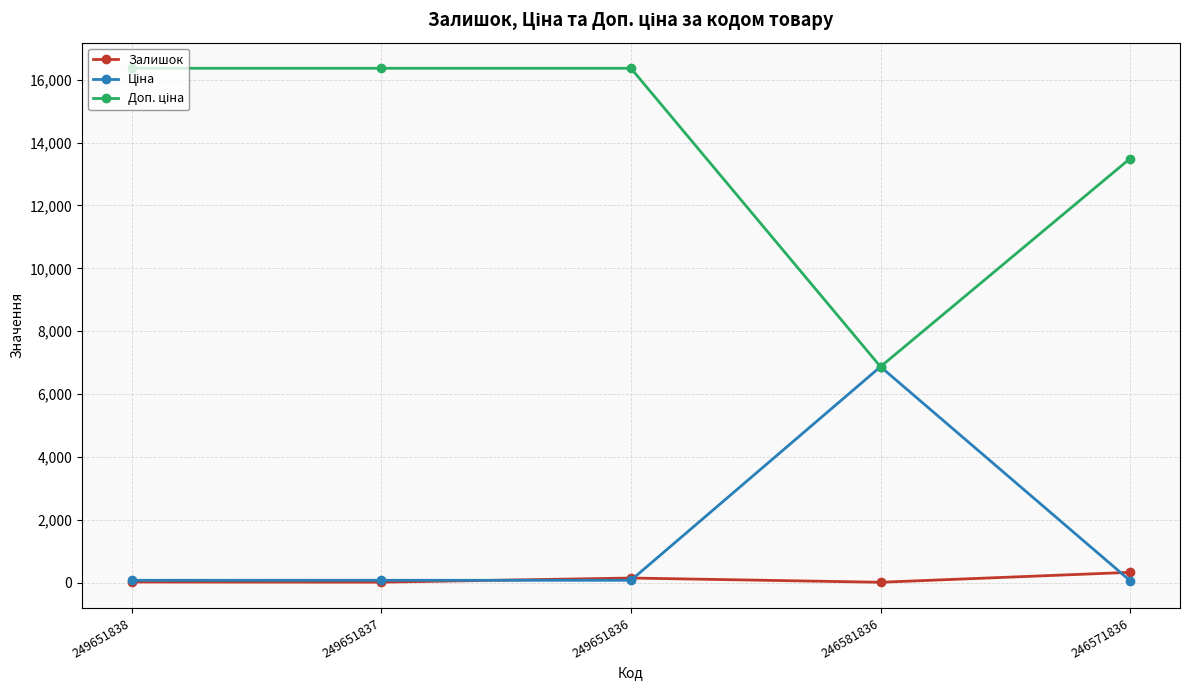

The Залишок series shows 145.0 at 249651836. True or false?

True